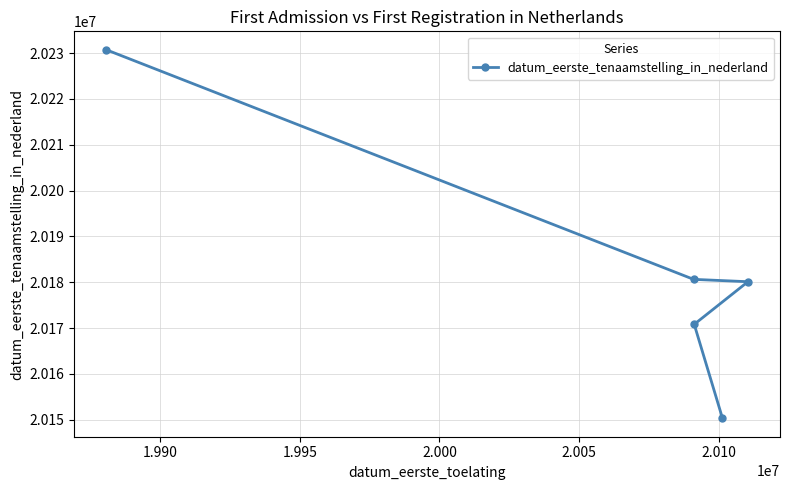

Does the chart display data point markers on the line(s)?

Yes